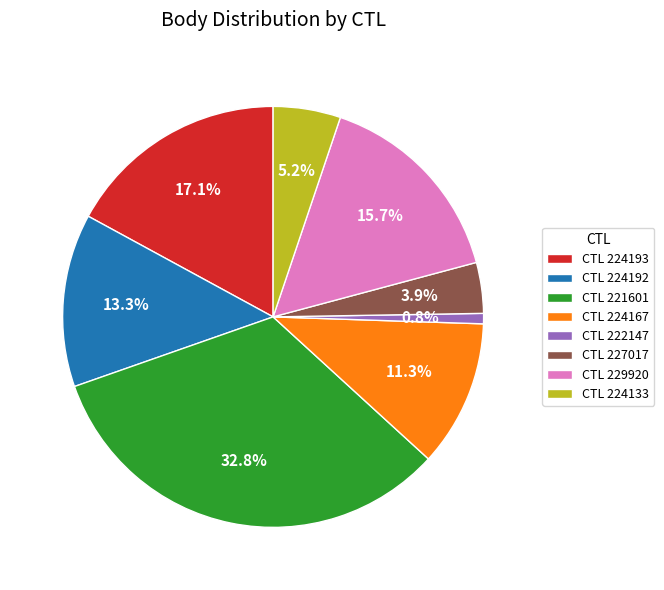

To the nearest percent, what is the difference between the largest and smallest slice percentages?

32%